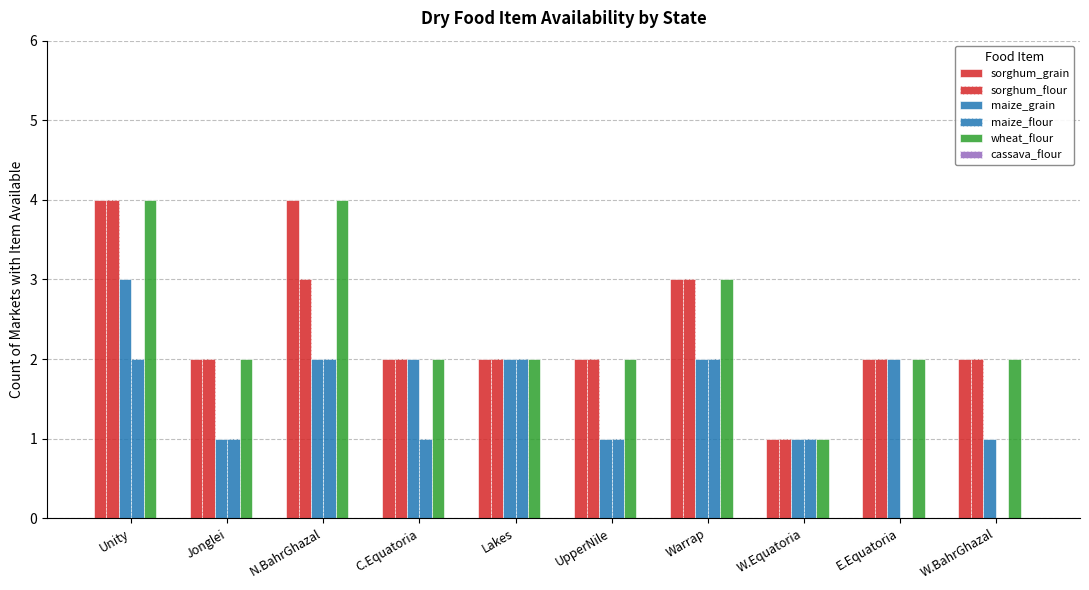

At UpperNile, list the series in order from largest to smallest.

sorghum_grain, sorghum_flour, wheat_flour, maize_grain, maize_flour, cassava_flour